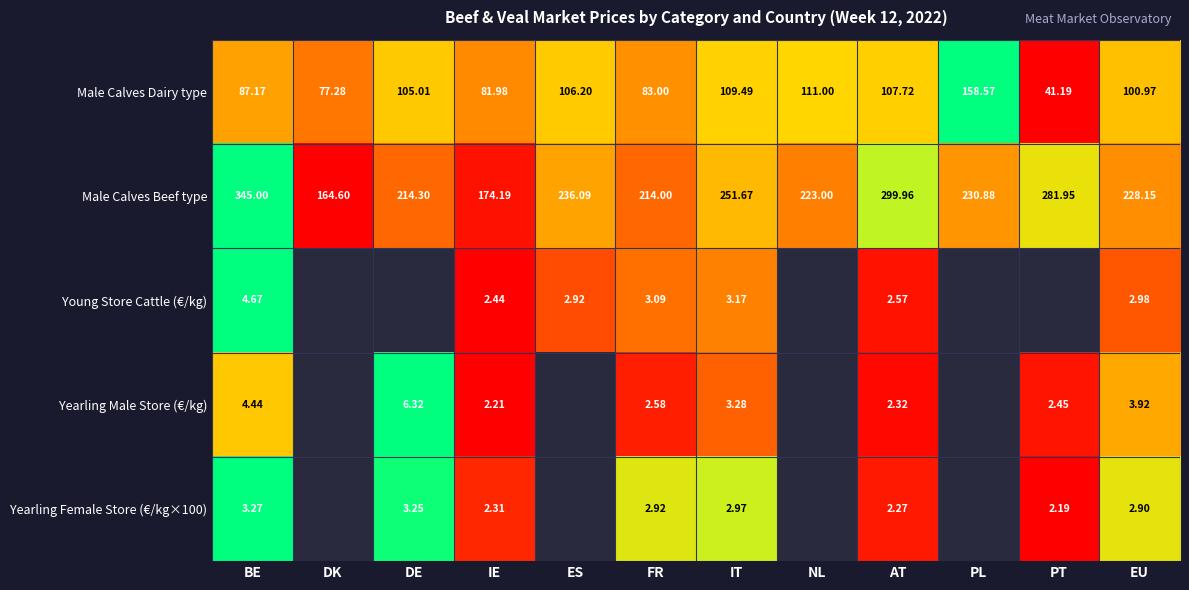

Which category has the lowest value in the Male Calves Beef type series?

DK